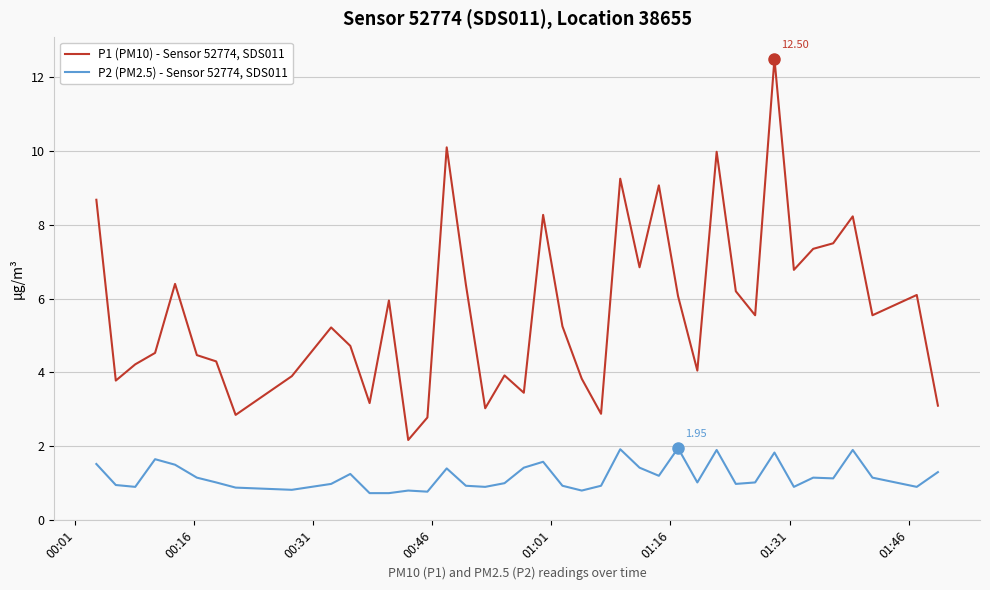

True or false: P2 (PM2.5) - Sensor 52774, SDS011 and P1 (PM10) - Sensor 52774, SDS011 intersect in this chart.

False